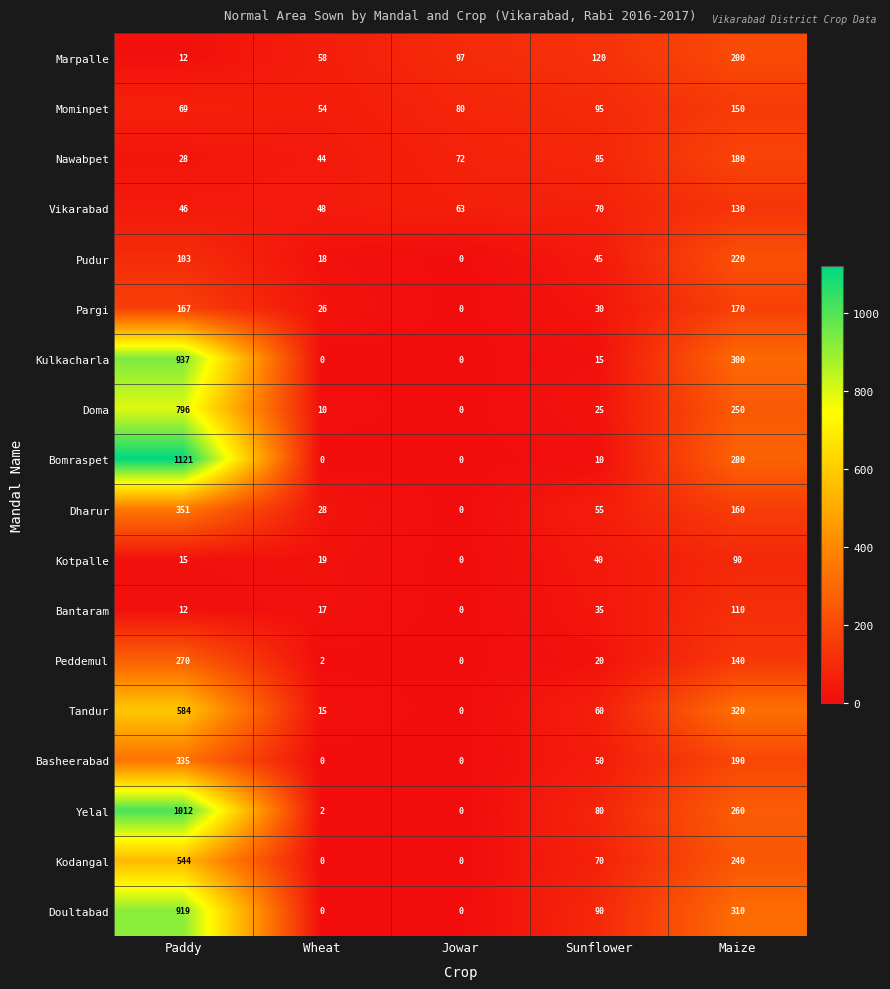

At which label is Marpalle closest to 106?

Jowar